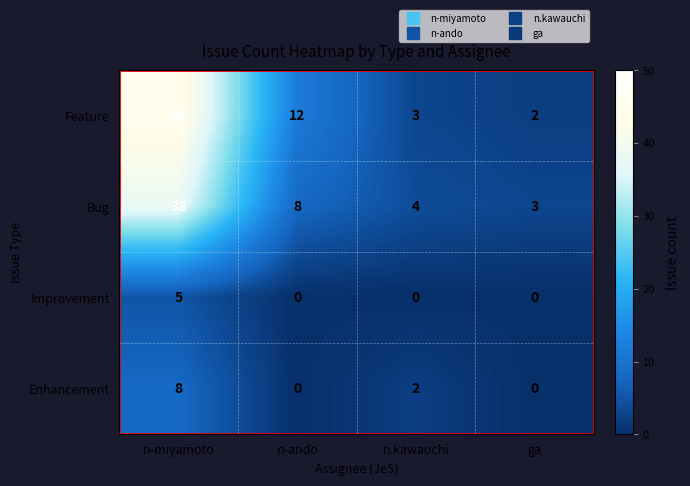

Which series changed the most between n.kawauchi and ga?

Enhancement